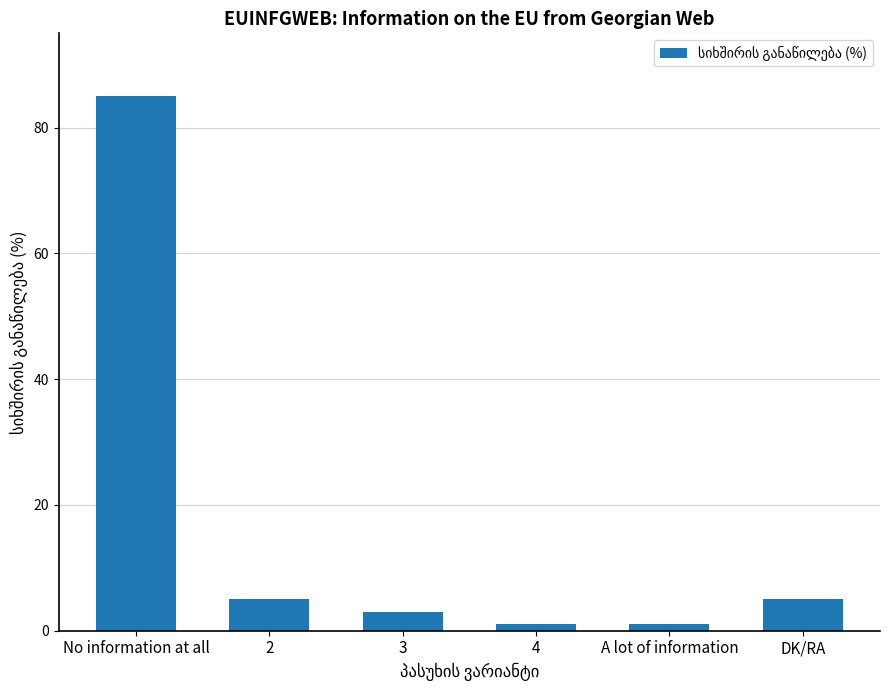

The value at 3 is 3. True or false?

True